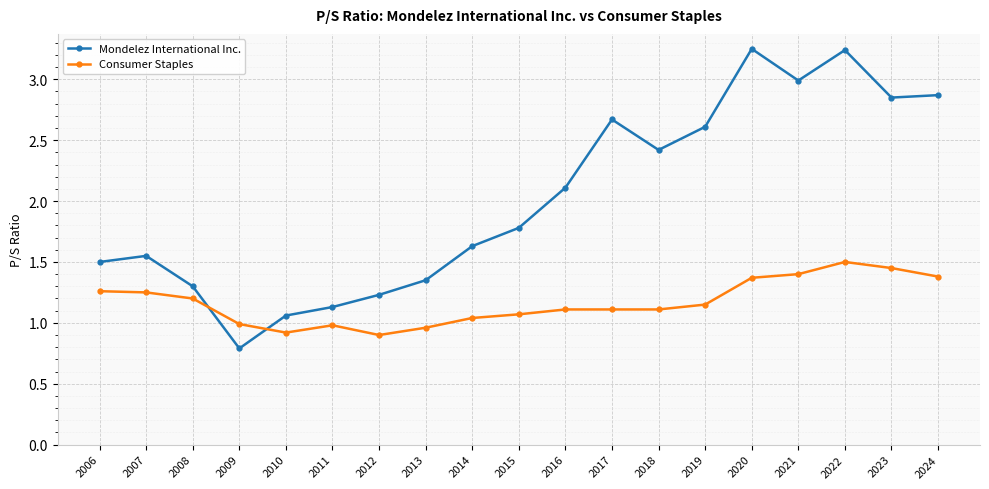

Where is Mondelez International Inc. nearest to the value 2?

2016